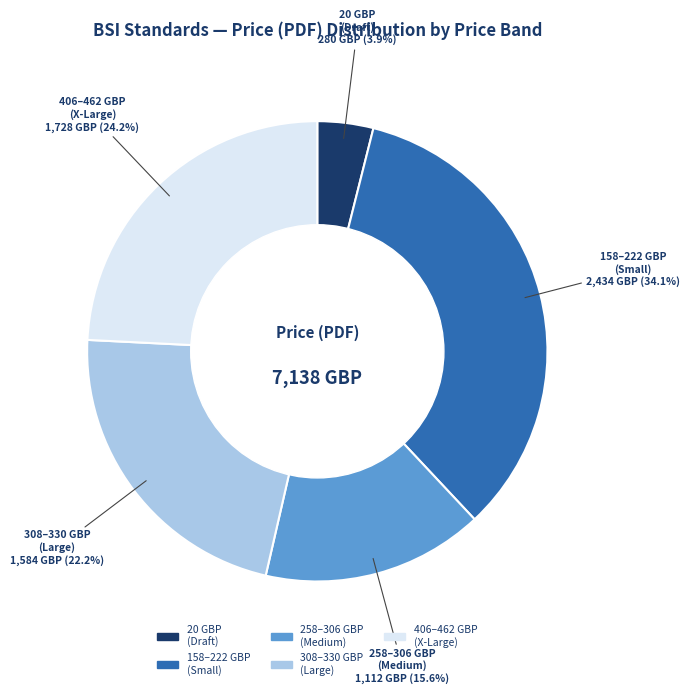

Does any single category account for the majority?

No